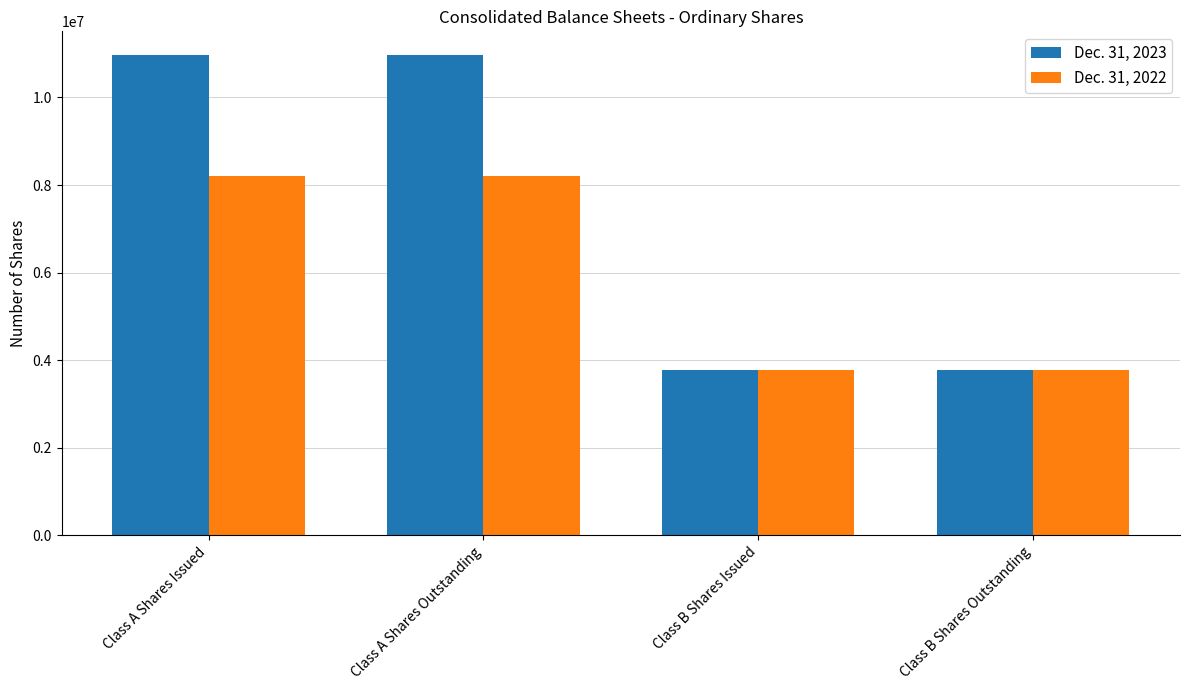

Rank the series at Class A Shares Issued from highest to lowest value.

Dec. 31, 2023, Dec. 31, 2022